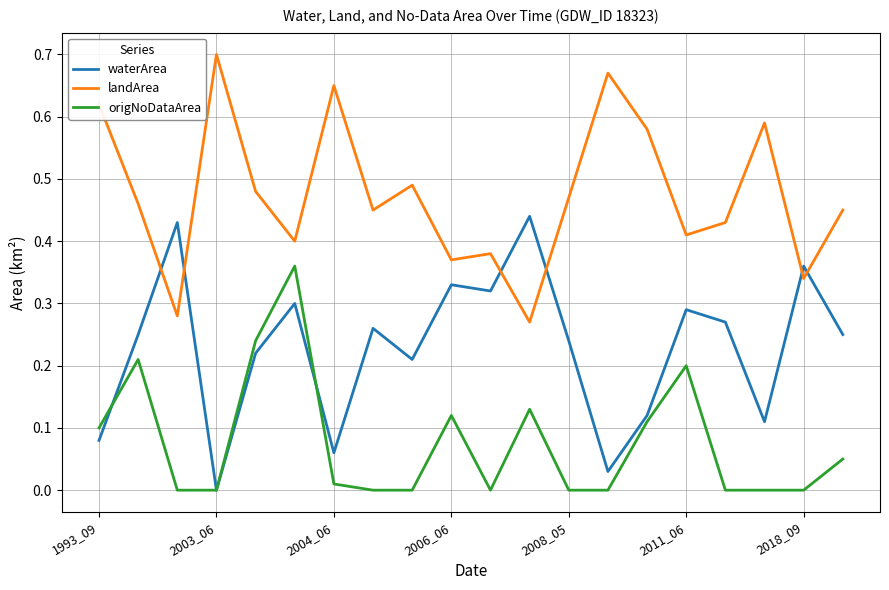

List the series in order of their peak value, highest first.

landArea, waterArea, origNoDataArea